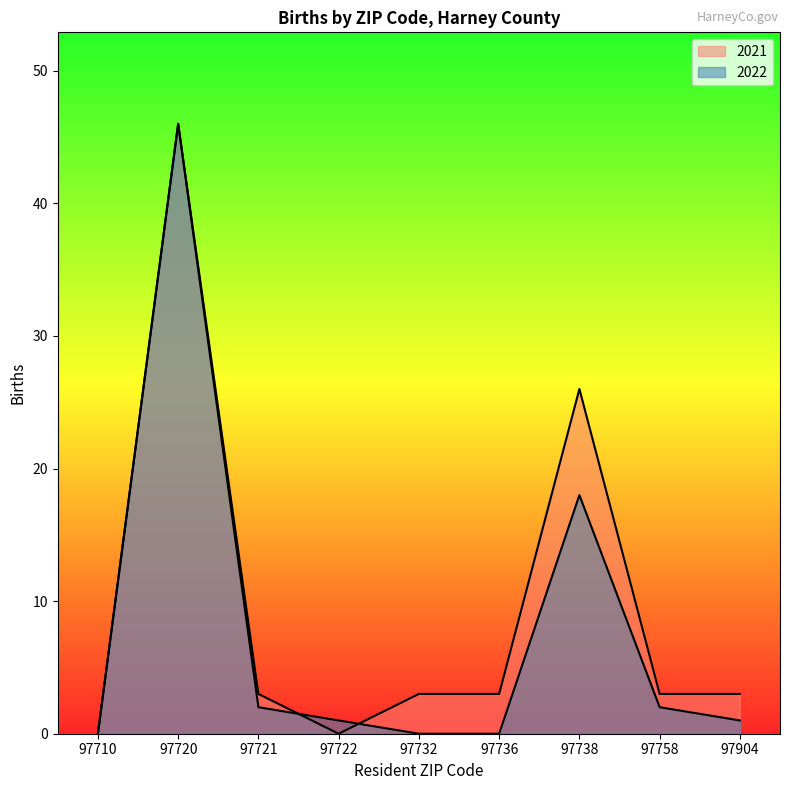

At which category does the chart reach its minimum across all series?

97710